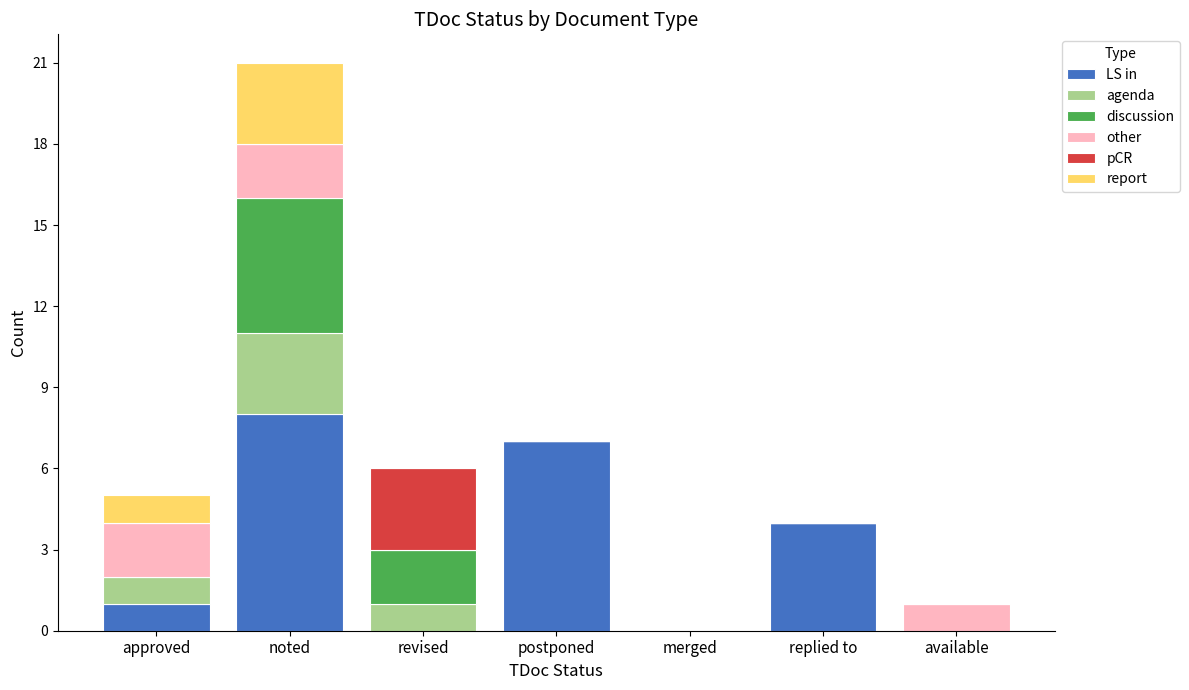

Does the chart contain stacked bars?

Yes